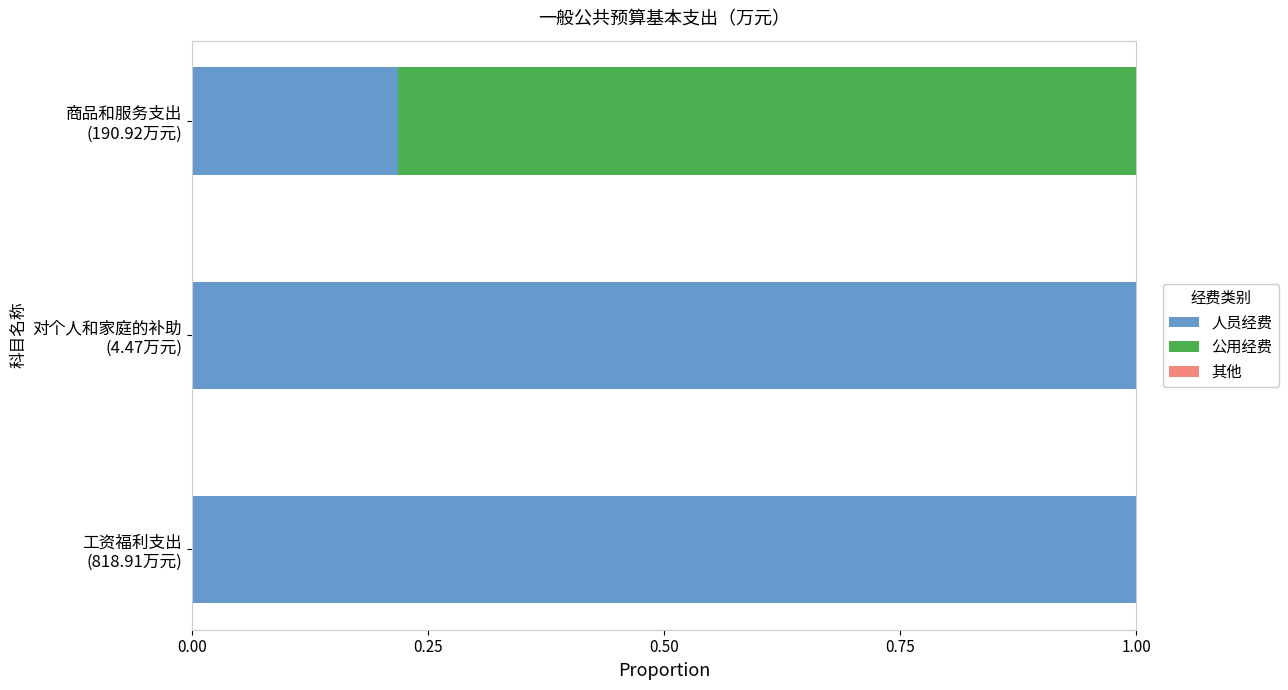

What is the highest value of the 人员经费 series?

1.0